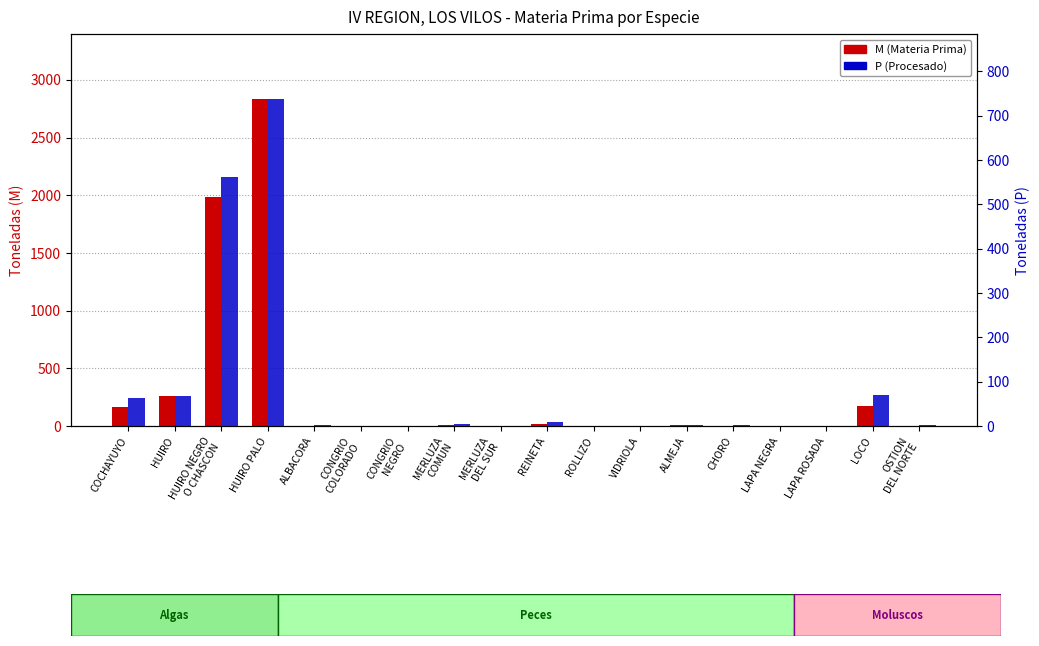

Which series has the largest total across all categories?

M (Materia Prima)